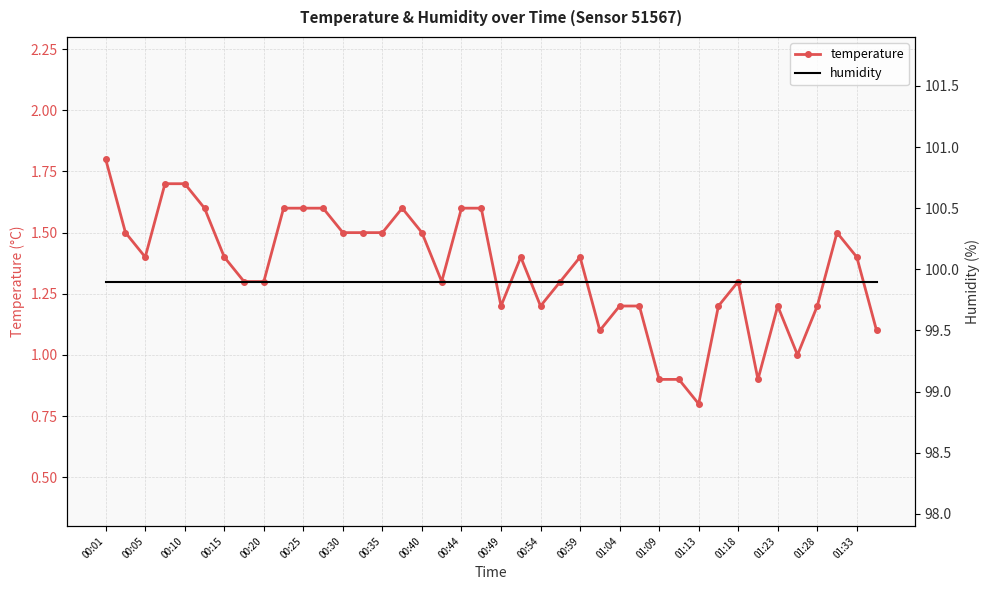

How many interior local peaks does the temperature series have?

6